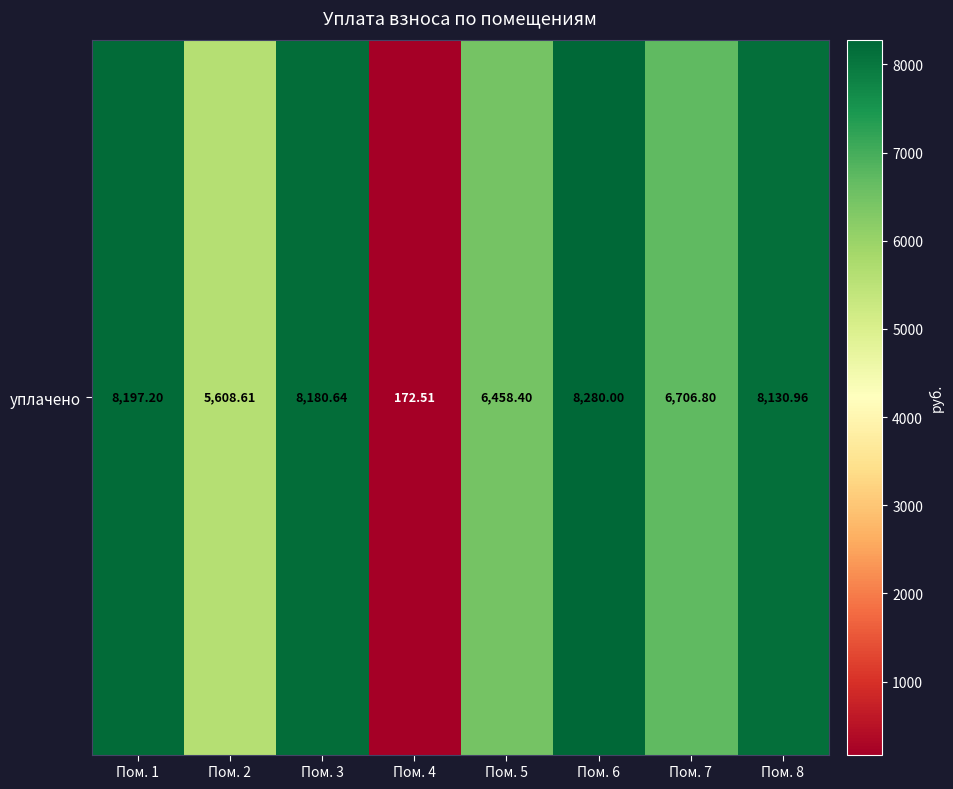

The chart shows a value of 172.5 at Пом. 4. True or false?

True